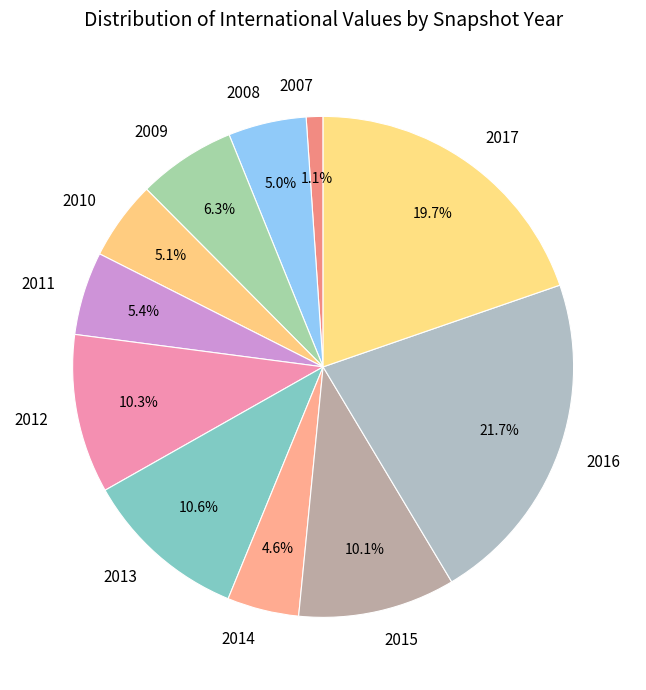

Is 2014 the majority of the pie?

No